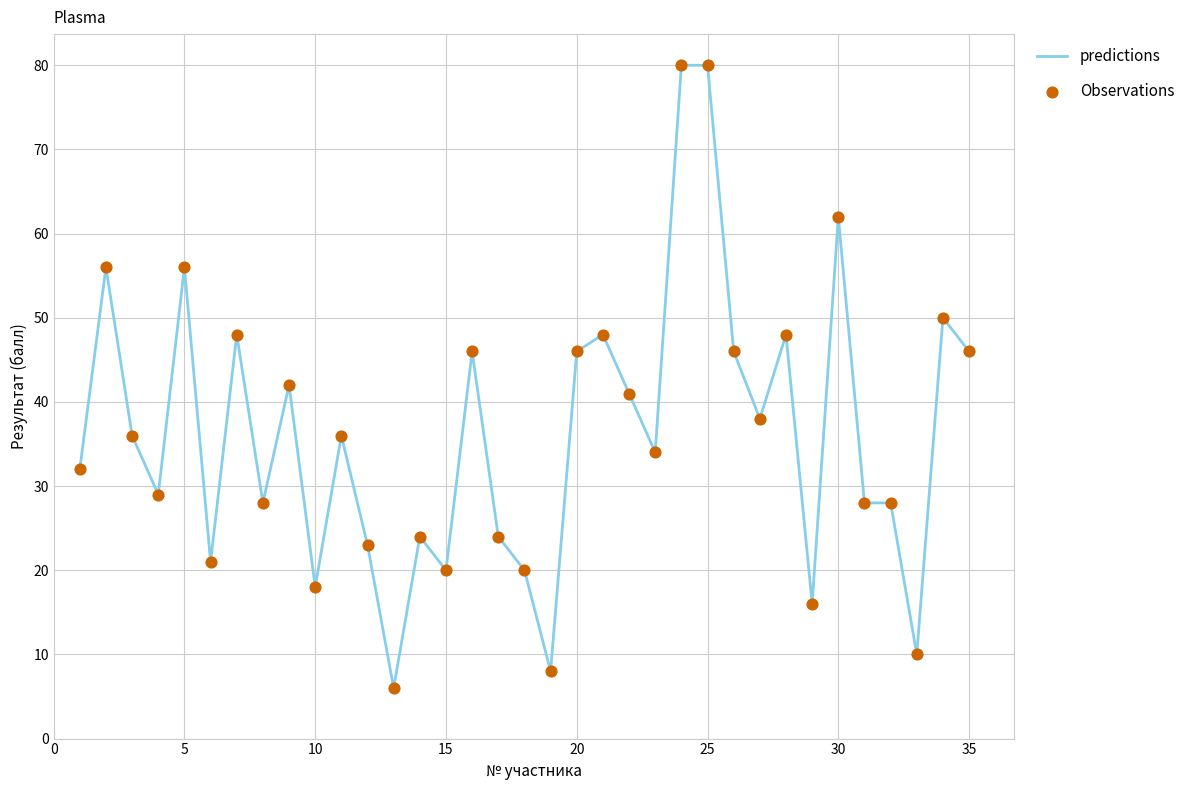

What is the greatest value displayed?

80